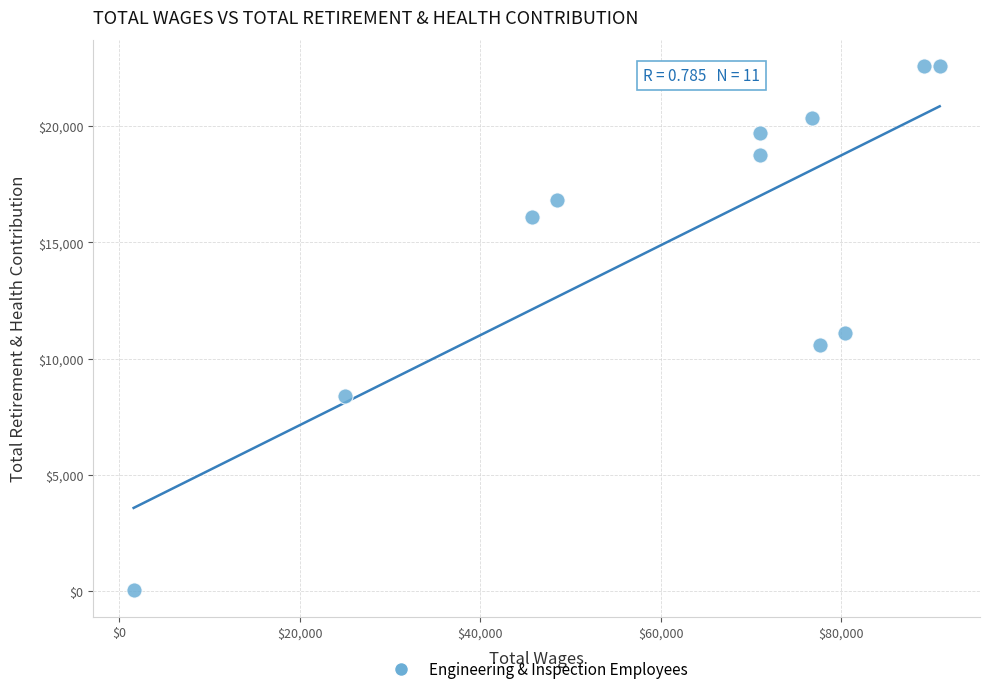

What is the range of Y values (max minus min)?

22572